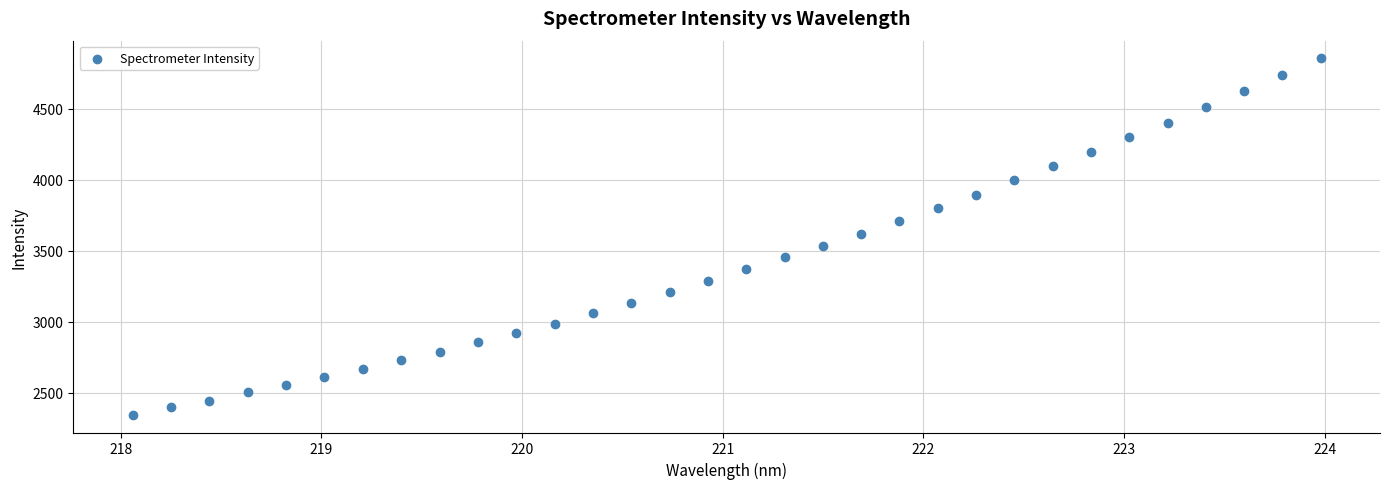

What is the range of Y values (max minus min)?

2509.7